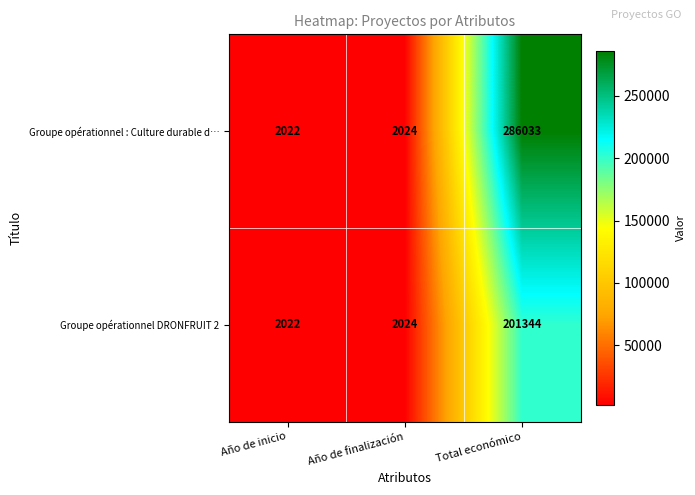

At which label is Groupe opérationnel DRONFRUIT 2 closest to 101683?

Año de finalización